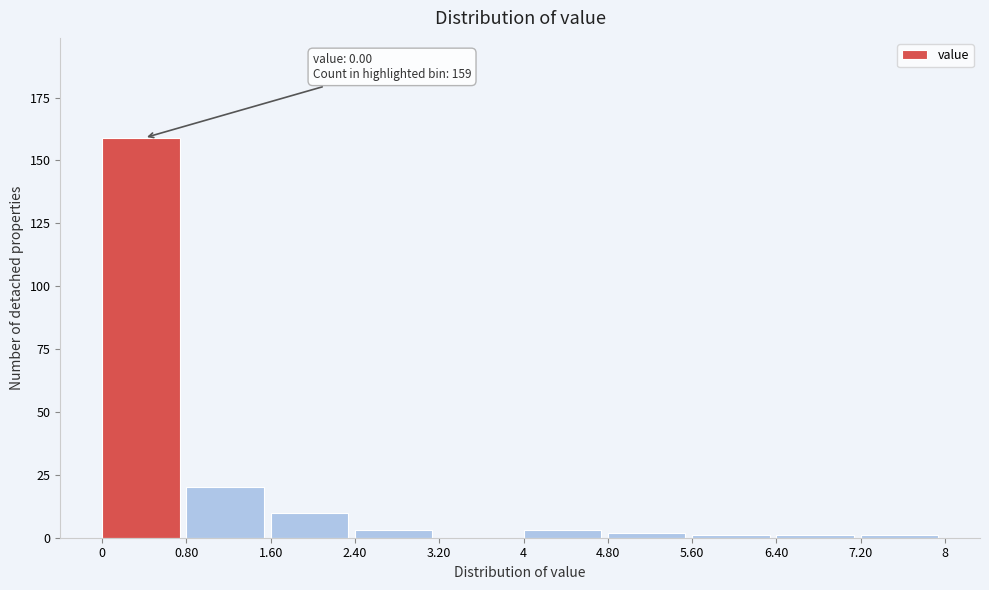

Over which range of the x-axis is the bar tallest?

0 to 0.80